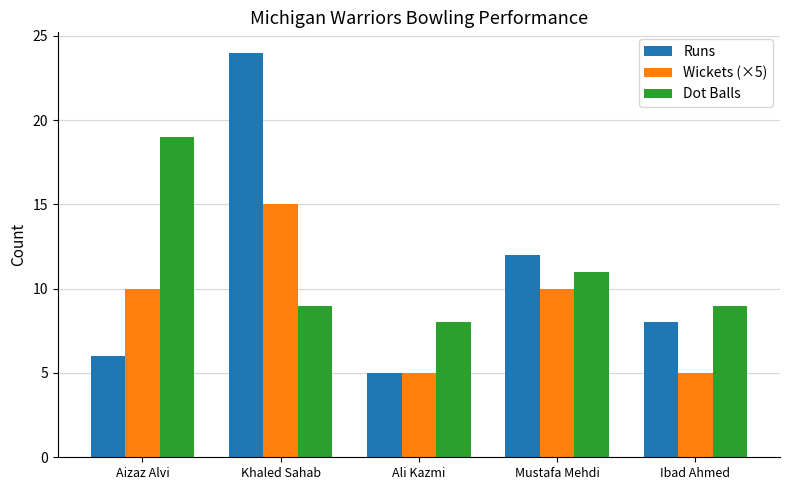

Count the number of categories in the chart.

5